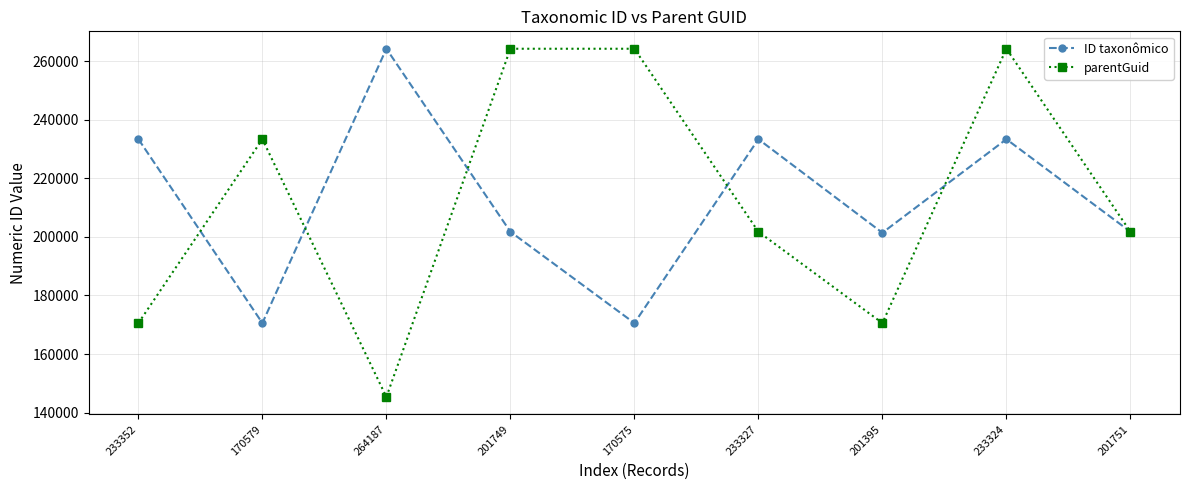

Is the value of parentGuid at 264187 greater than the value of ID taxonômico at 264187?

No